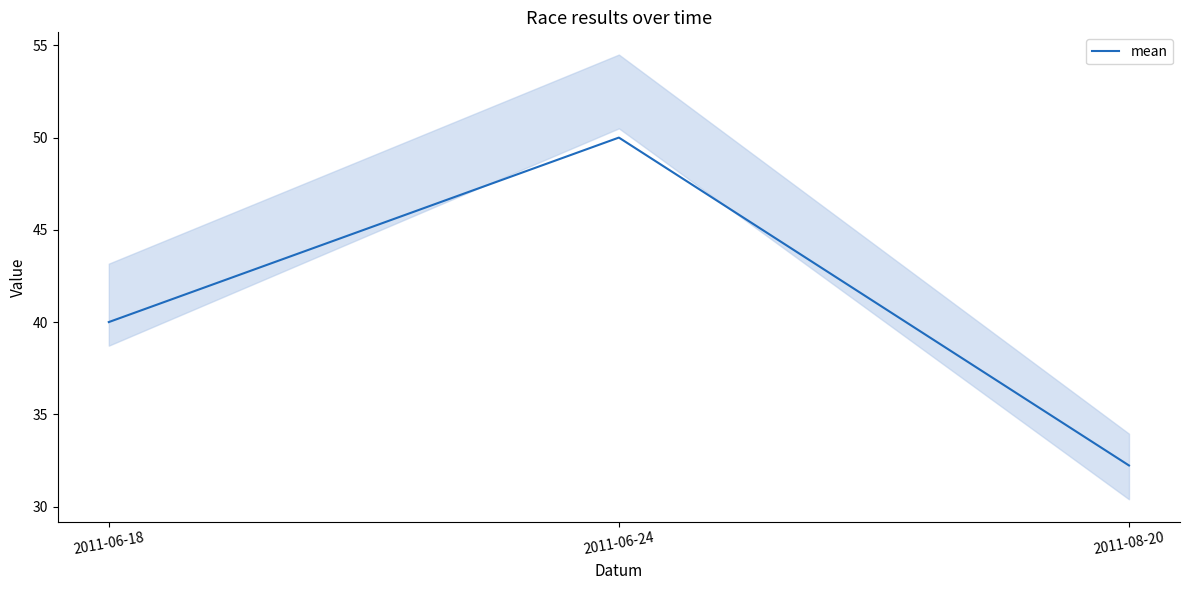

List the labels in order of value, smallest first.

2011-08-20, 2011-06-18, 2011-06-24